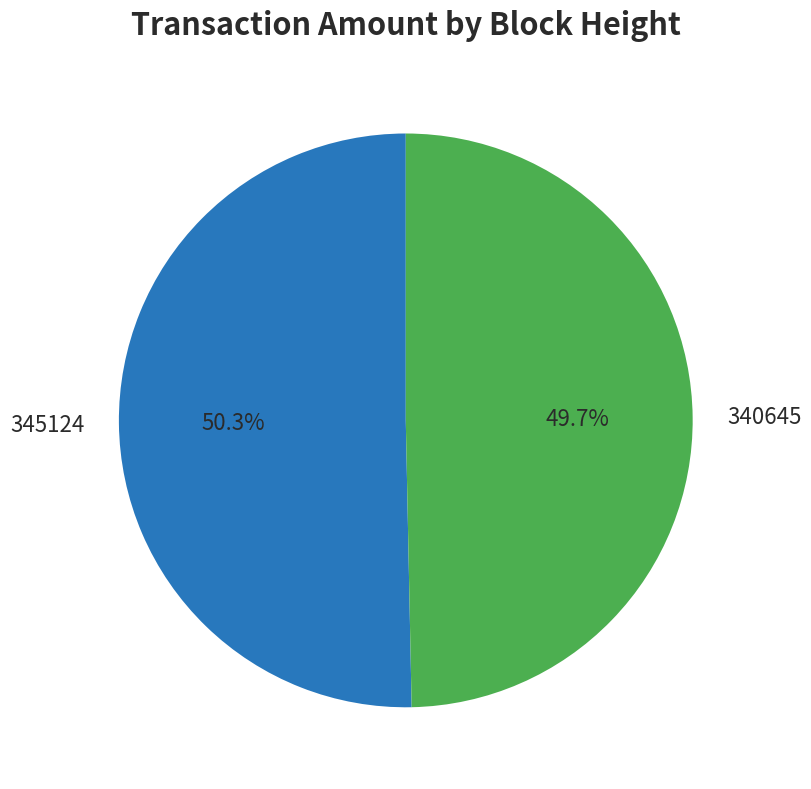

Is there any slice that represents more than half of the pie?

Yes